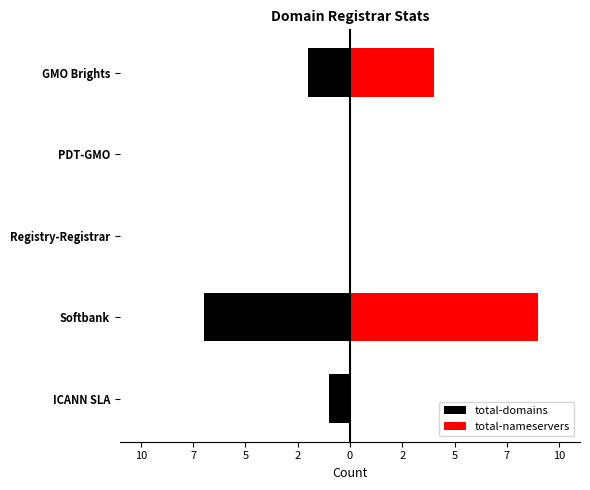

Does the chart contain any negative values?

Yes